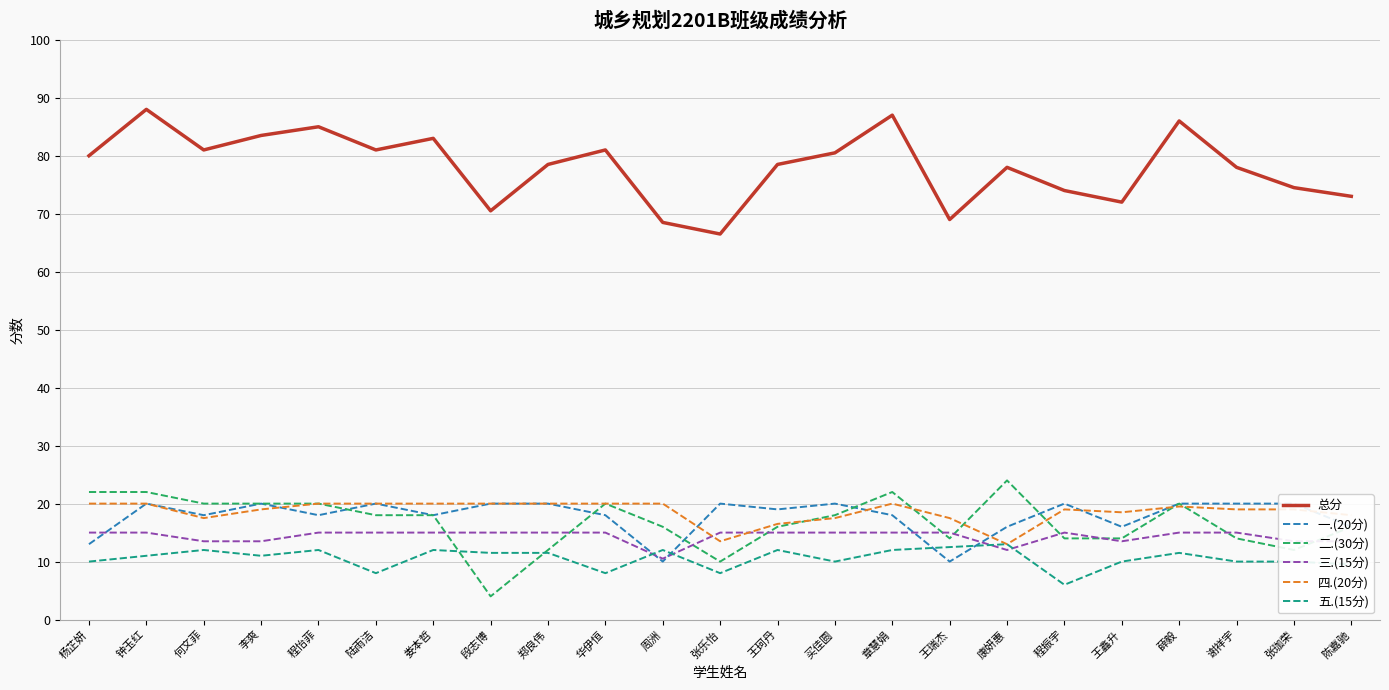

The 一.(20分) series shows 16.0 at 陈嘉驰. True or false?

True